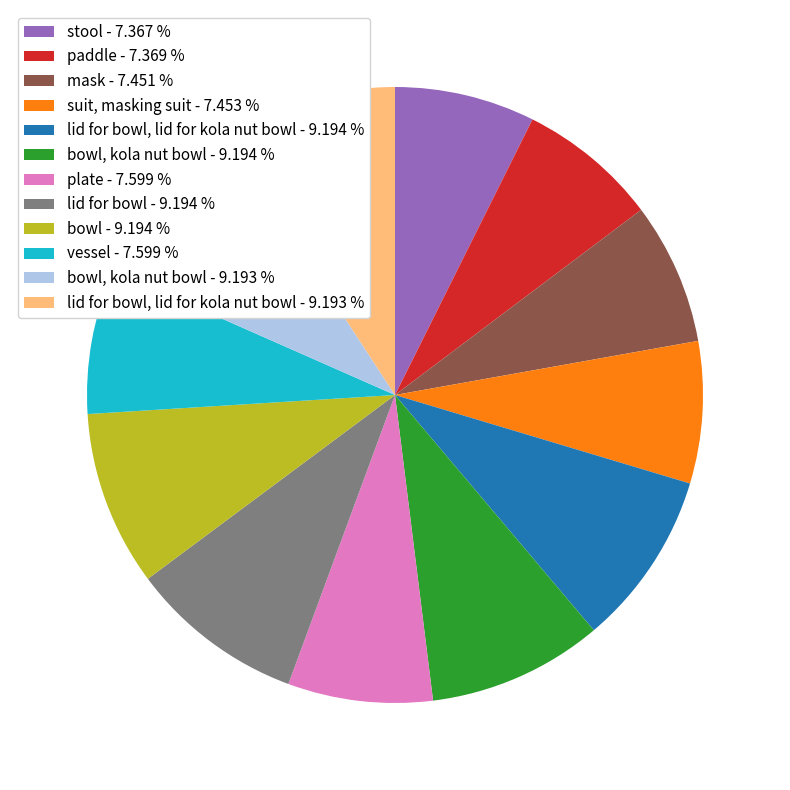

Combined, do lid for bowl - 9.194 % and mask - 7.451 % account for over 50%?

No